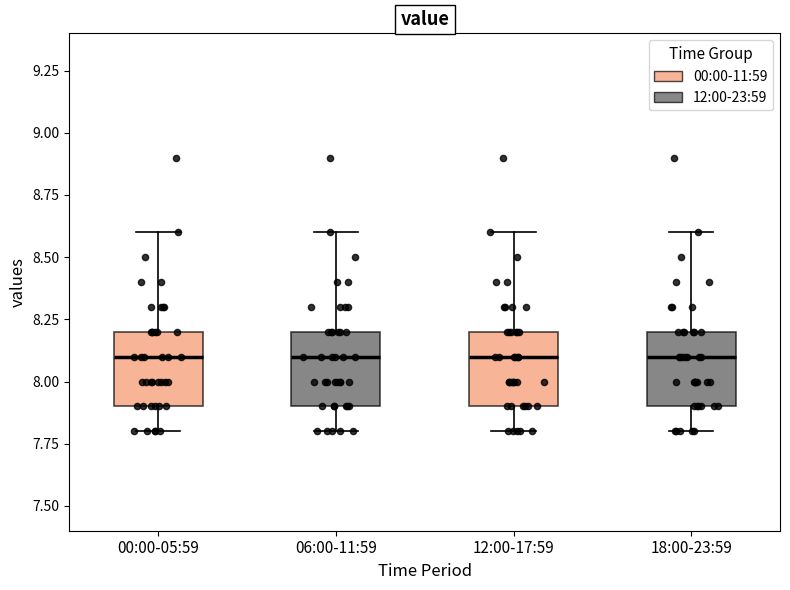

Reading left to right, read every box against the y-axis: the position of its median line, the range the box covers, and the ends of its whiskers. The values are not printed on the chart, so give them approximately, as read against the axis.

00:00-05:59: median 8.1, box 7.9 to 8.2, whiskers 7.8 to 8.6
06:00-11:59: median 8.1, box 7.9 to 8.2, whiskers 7.8 to 8.6
12:00-17:59: median 8.1, box 7.9 to 8.2, whiskers 7.8 to 8.6
18:00-23:59: median 8.1, box 7.9 to 8.2, whiskers 7.8 to 8.6